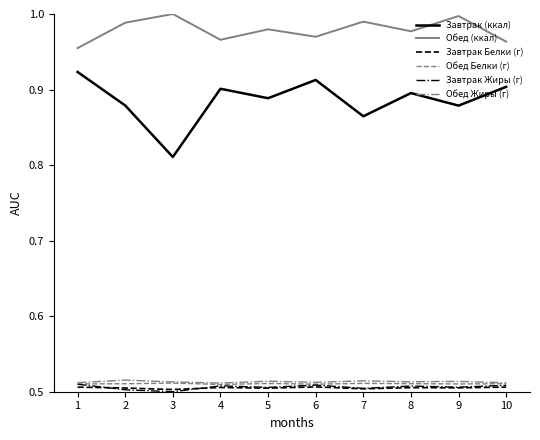

Which series has the widest spread of values?

Завтрак (ккал)